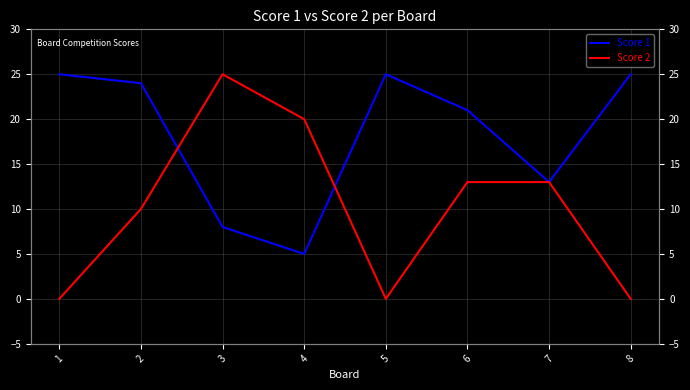

What is the sum of all Score 2 values?

81